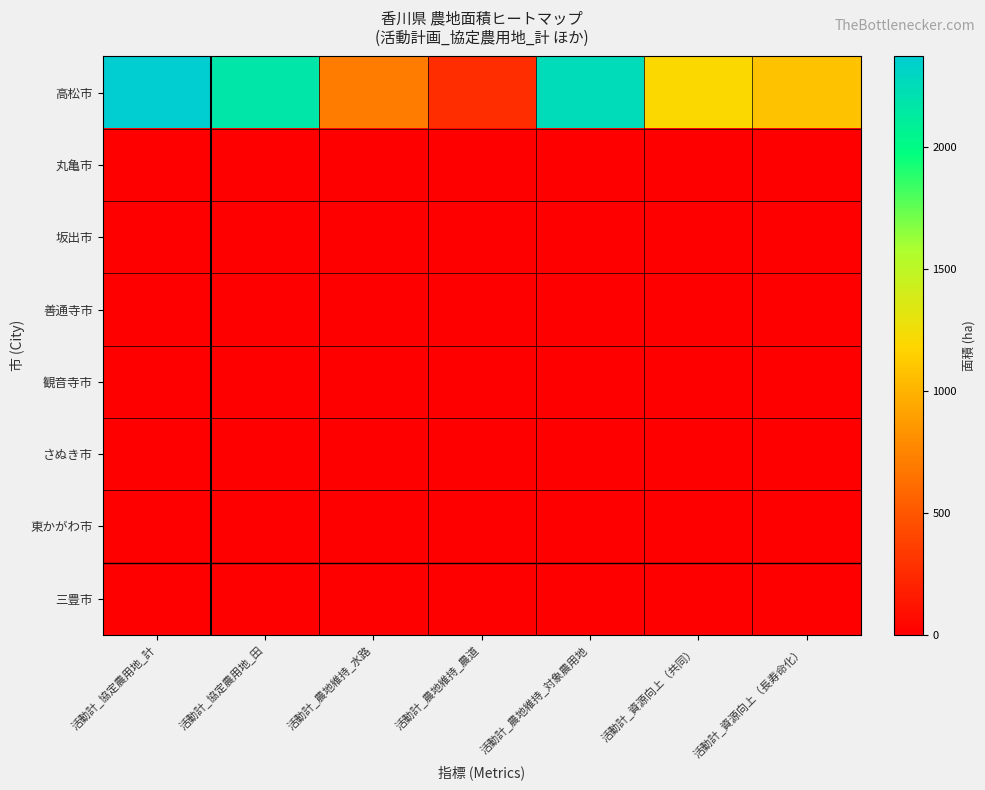

Reading right to left, transcribe all the data shown in this chart.

高松市: 活動計_資源向上（長寿命化）=1079.8	活動計_資源向上（共同）=1196.4	活動計_農地維持_対象農用地=2251.8	活動計_農地維持_農道=265.8	活動計_農地維持_水路=712.5	活動計_協定農用地_田=2168.4	活動計_協定農用地_計=2372.0
丸亀市: 活動計_資源向上（長寿命化）=0.0	活動計_資源向上（共同）=0.0	活動計_農地維持_対象農用地=0.0	活動計_農地維持_農道=0.0	活動計_農地維持_水路=0.0	活動計_協定農用地_田=0.0	活動計_協定農用地_計=0.0
坂出市: 活動計_資源向上（長寿命化）=0.0	活動計_資源向上（共同）=0.0	活動計_農地維持_対象農用地=0.0	活動計_農地維持_農道=0.0	活動計_農地維持_水路=0.0	活動計_協定農用地_田=0.0	活動計_協定農用地_計=0.0
善通寺市: 活動計_資源向上（長寿命化）=0.0	活動計_資源向上（共同）=0.0	活動計_農地維持_対象農用地=0.0	活動計_農地維持_農道=0.0	活動計_農地維持_水路=0.0	活動計_協定農用地_田=0.0	活動計_協定農用地_計=0.0
観音寺市: 活動計_資源向上（長寿命化）=0.0	活動計_資源向上（共同）=0.0	活動計_農地維持_対象農用地=0.0	活動計_農地維持_農道=0.0	活動計_農地維持_水路=0.0	活動計_協定農用地_田=0.0	活動計_協定農用地_計=0.0
さぬき市: 活動計_資源向上（長寿命化）=0.0	活動計_資源向上（共同）=0.0	活動計_農地維持_対象農用地=0.0	活動計_農地維持_農道=0.0	活動計_農地維持_水路=0.0	活動計_協定農用地_田=0.0	活動計_協定農用地_計=0.0
東かがわ市: 活動計_資源向上（長寿命化）=0.0	活動計_資源向上（共同）=0.0	活動計_農地維持_対象農用地=0.0	活動計_農地維持_農道=0.0	活動計_農地維持_水路=0.0	活動計_協定農用地_田=0.0	活動計_協定農用地_計=0.0
三豊市: 活動計_資源向上（長寿命化）=0.0	活動計_資源向上（共同）=0.0	活動計_農地維持_対象農用地=0.0	活動計_農地維持_農道=0.0	活動計_農地維持_水路=0.0	活動計_協定農用地_田=0.0	活動計_協定農用地_計=0.0